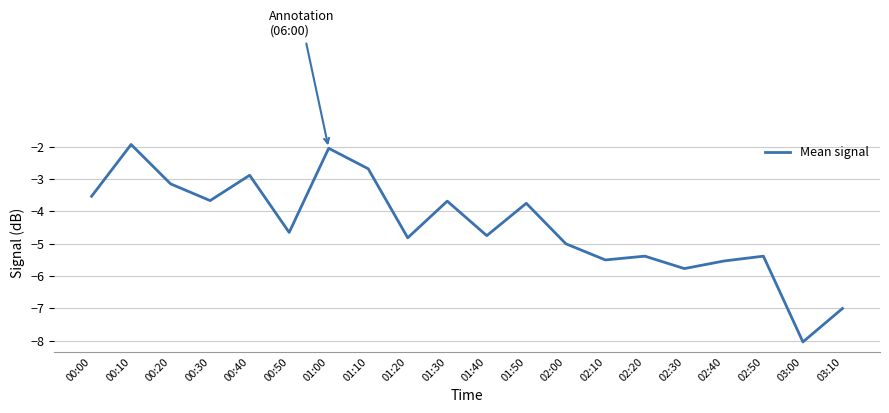

What is the difference between the maximum and minimum values?

6.1